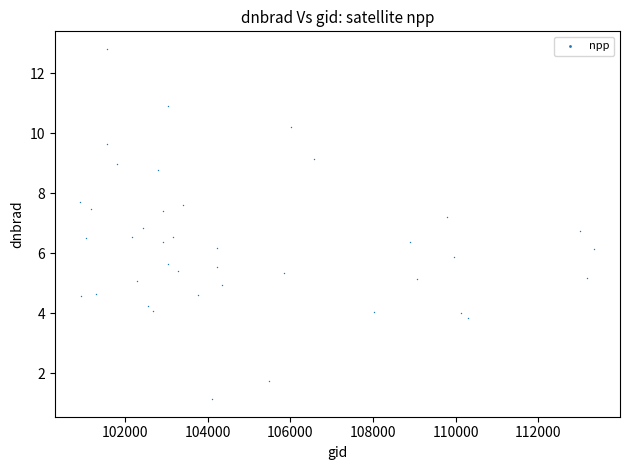

What is the range of X values (max minus min)?

12434.0